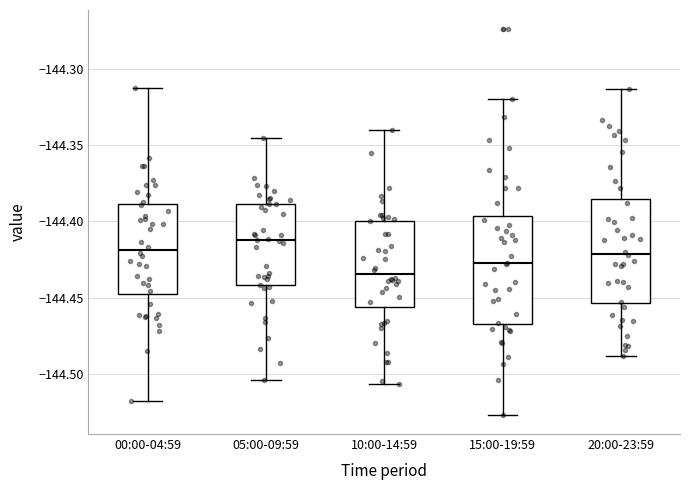

Which box's median line is the highest?

05:00-09:59